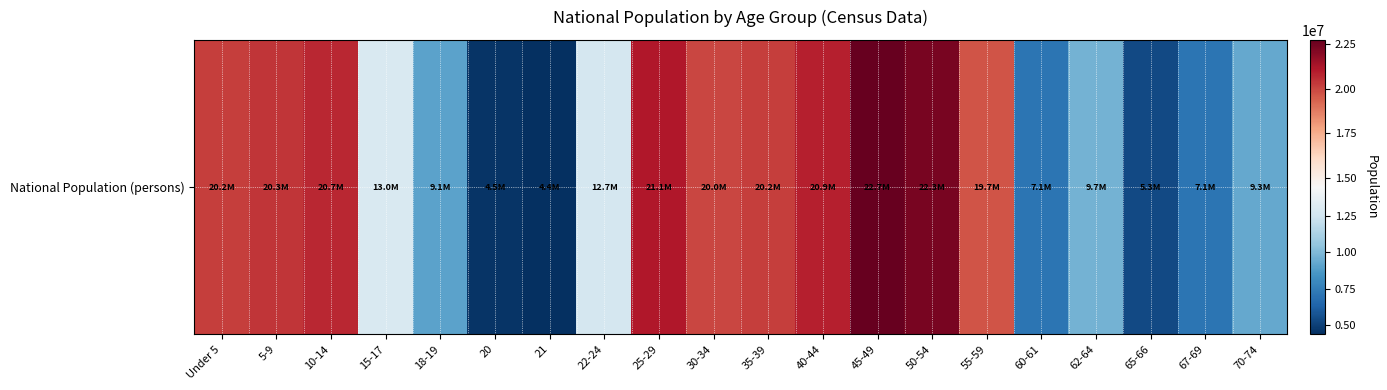

Reading left to right, what are all the values shown in this chart?

20201362	20348657	20677194	12954254	9086089	4519129	4354294	12712576	21101849	19962099	20179642	20890964	22708591	22298125	19664805	7113727	9704197	5319902	7115361	9278166